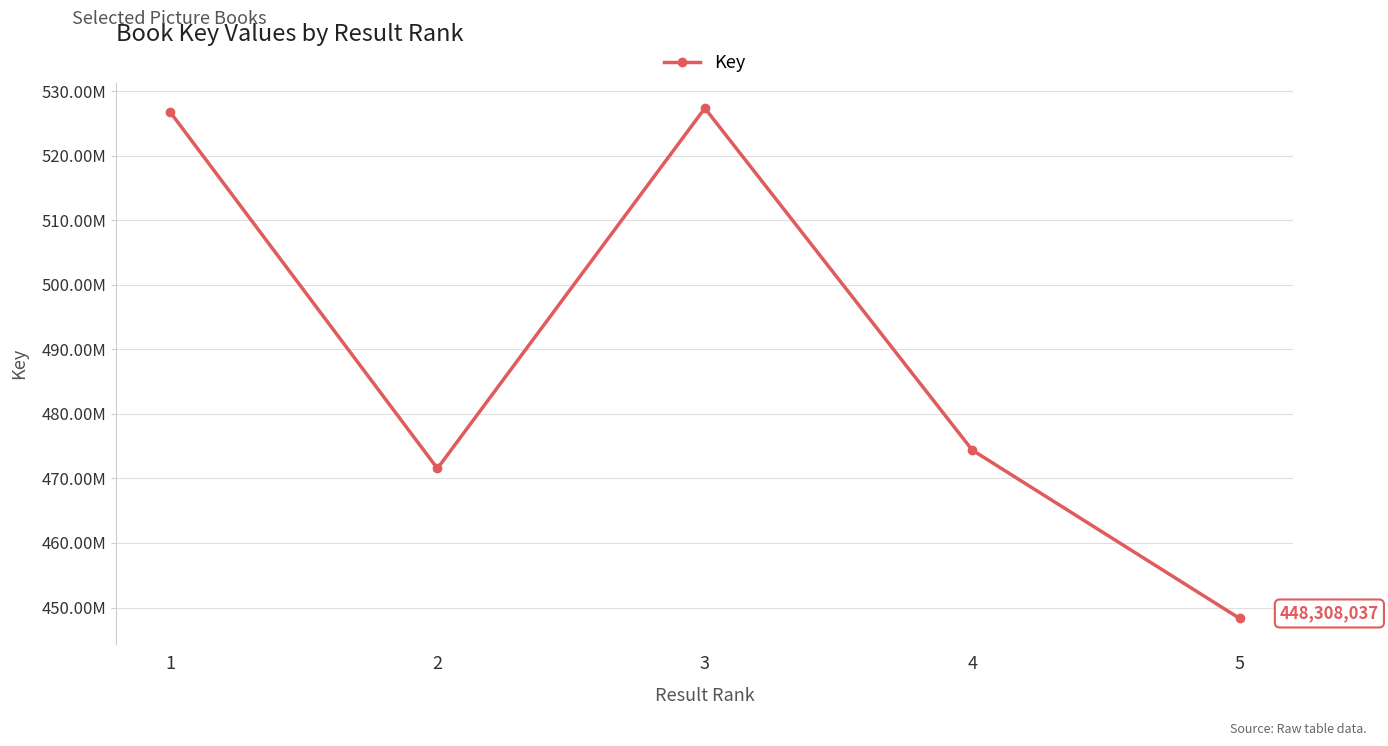

Does the chart have visible grid lines?

Yes